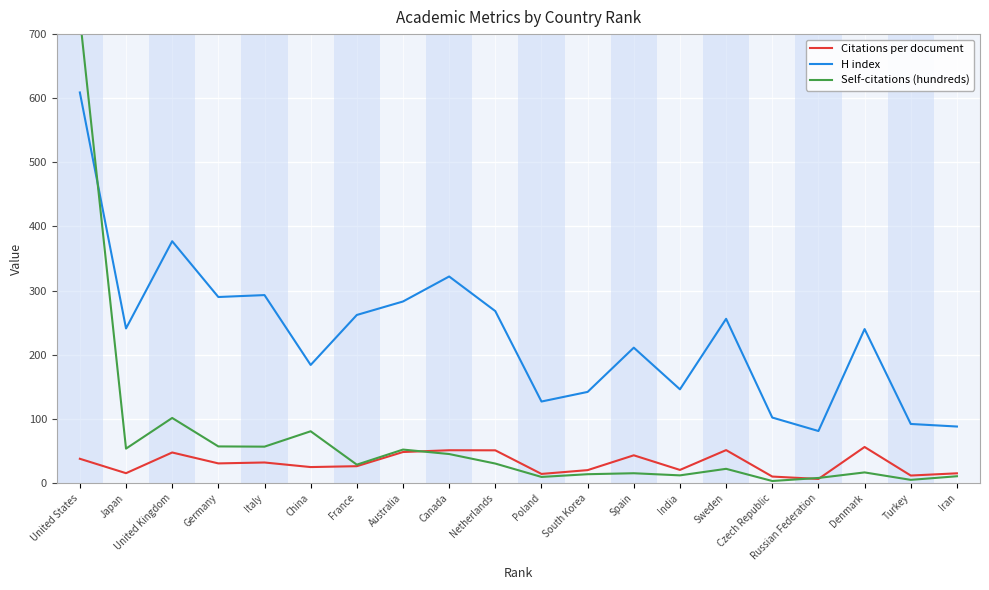

Is the value of H index at Russian Federation greater than the value of Citations per document at Netherlands?

Yes